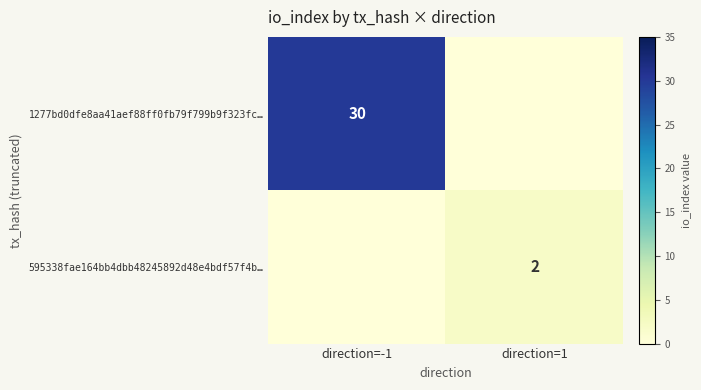

Is the value of 1277bd0dfe8aa41aef88ff0fb79f799b9f323fc… at direction=-1 greater than the value of 595338fae164bb4dbb48245892d48e4bdf57f4b… at direction=1?

Yes